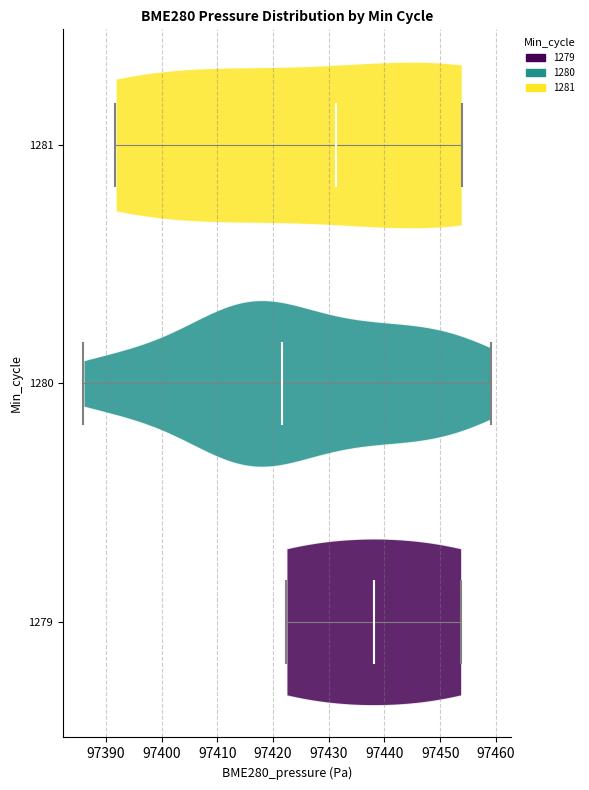

Where does the median line of the violin at y = 1280 sit on the x-axis? The values are not printed on the chart, so give them approximately, as read against the axis.

97422